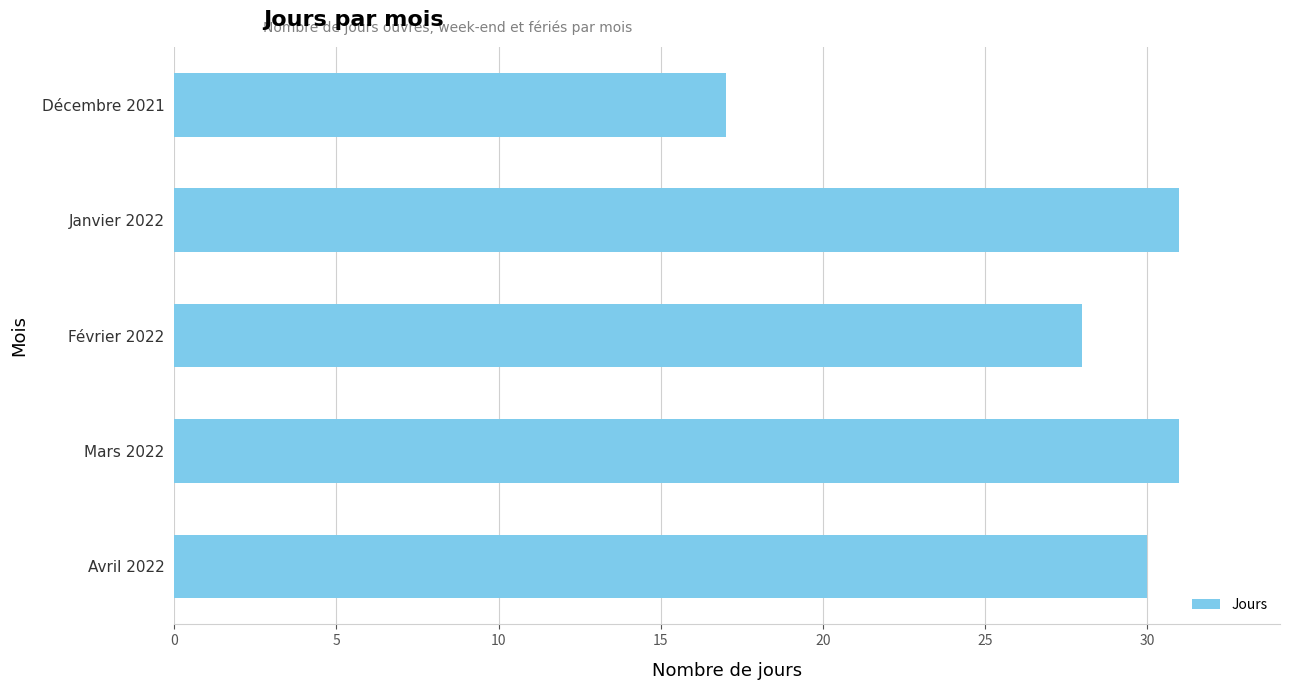

What is the value of the 2nd bar from the top?

31